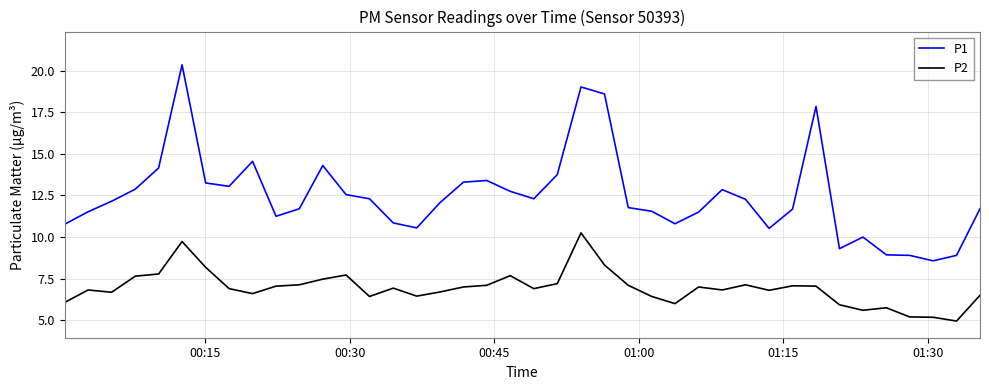

List the series in order of their peak value, lowest first.

P2, P1